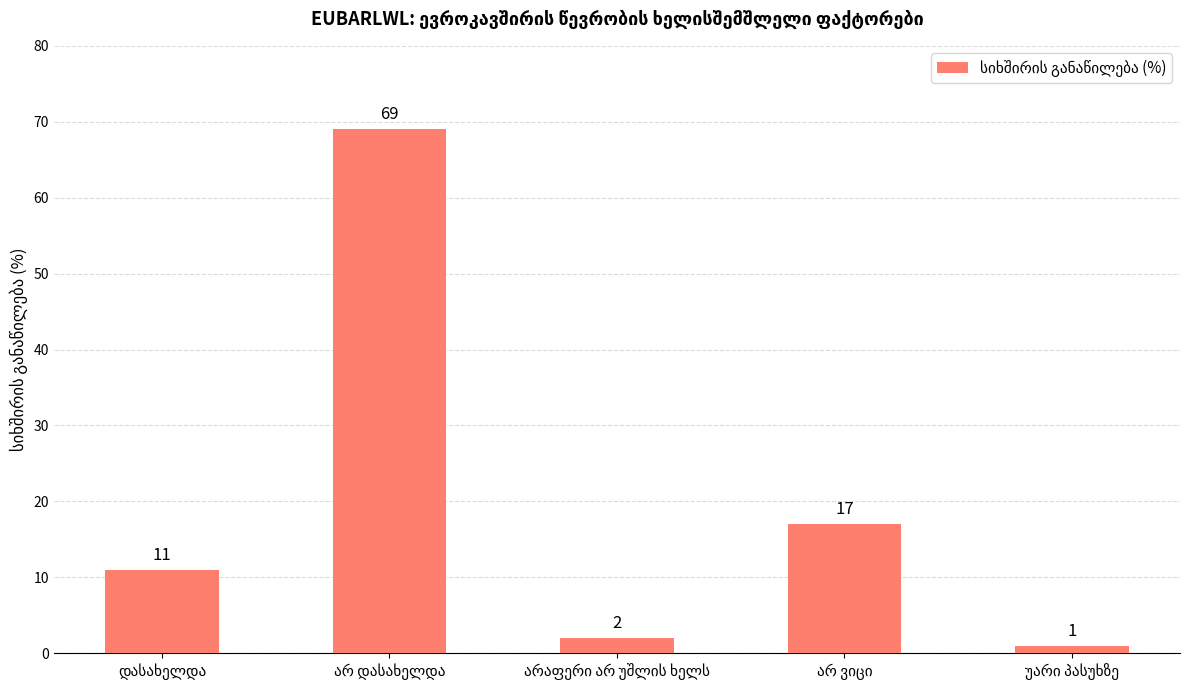

What is the value of the 1st bar from the left?

11